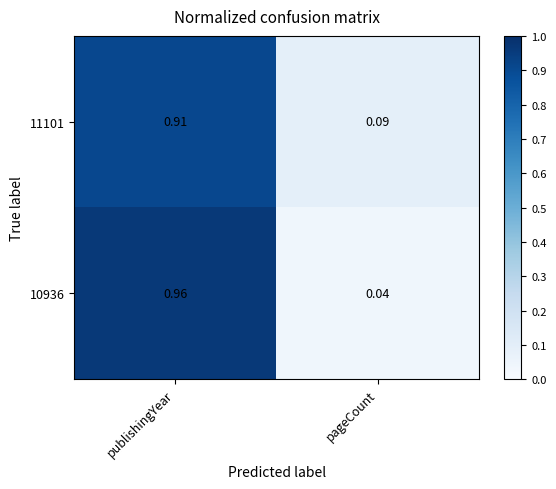

Rank the categories by 11101 value from highest to lowest.

publishingYear, pageCount